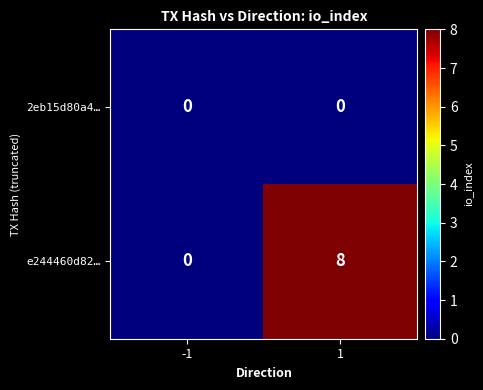

Reading right to left, extract all data points from this chart.

2eb15d80a4…: 1=0	-1=0
e244460d82…: 1=8	-1=0